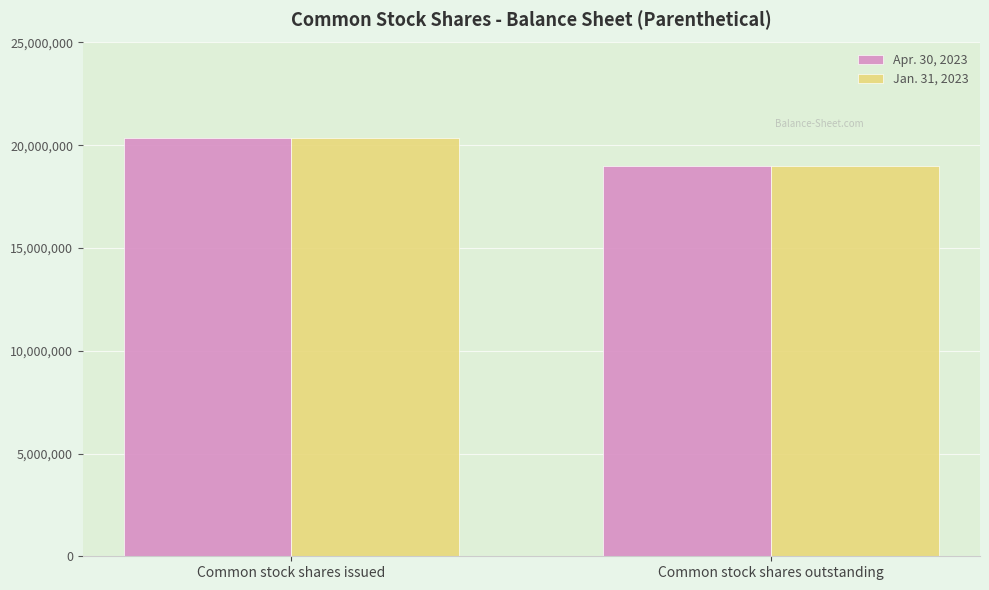

How many series are shown in this chart?

2